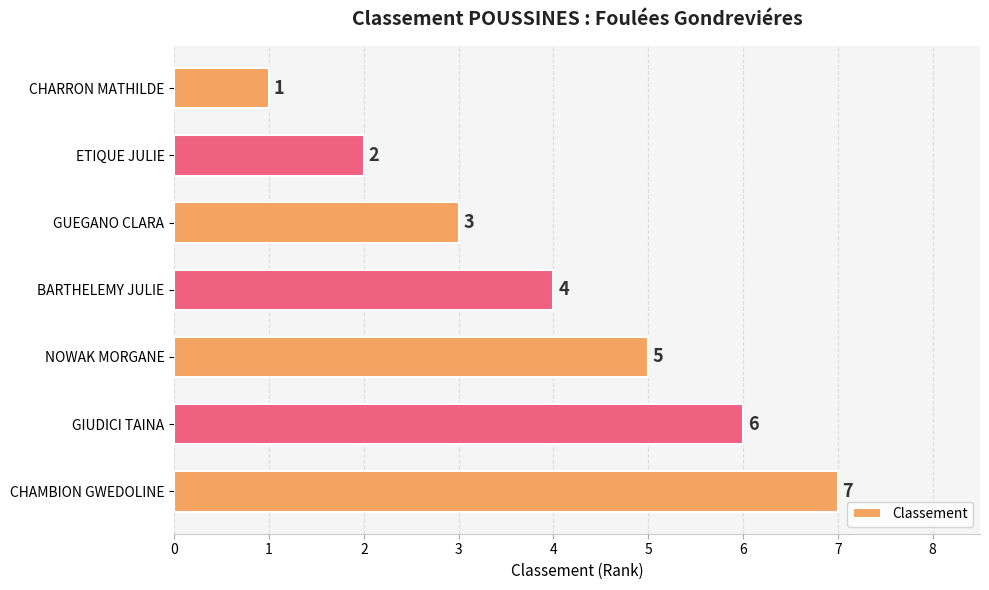

What is the difference between the maximum and minimum values?

6